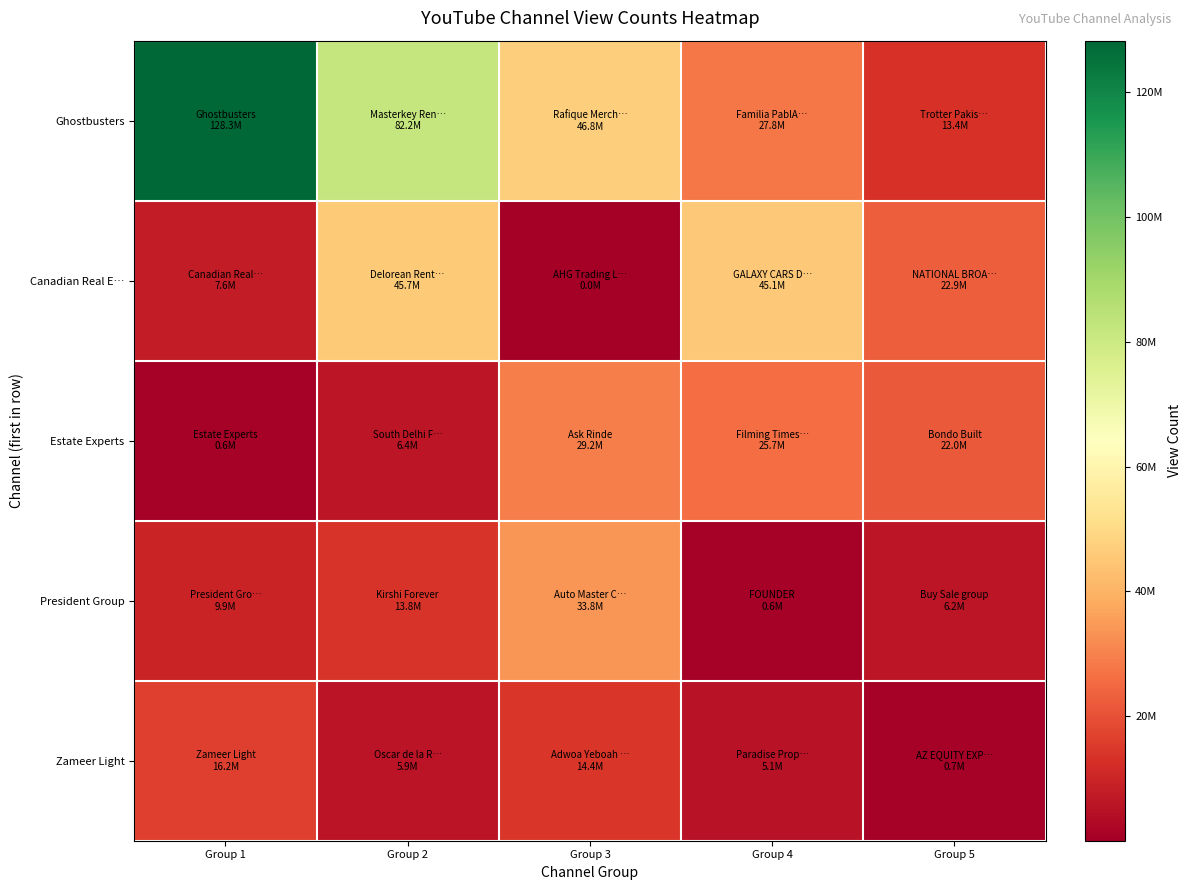

Rank the series at Group 2 from lowest to highest value.

Zameer Light, Estate Experts, President Group, Canadian Real E…, Ghostbusters